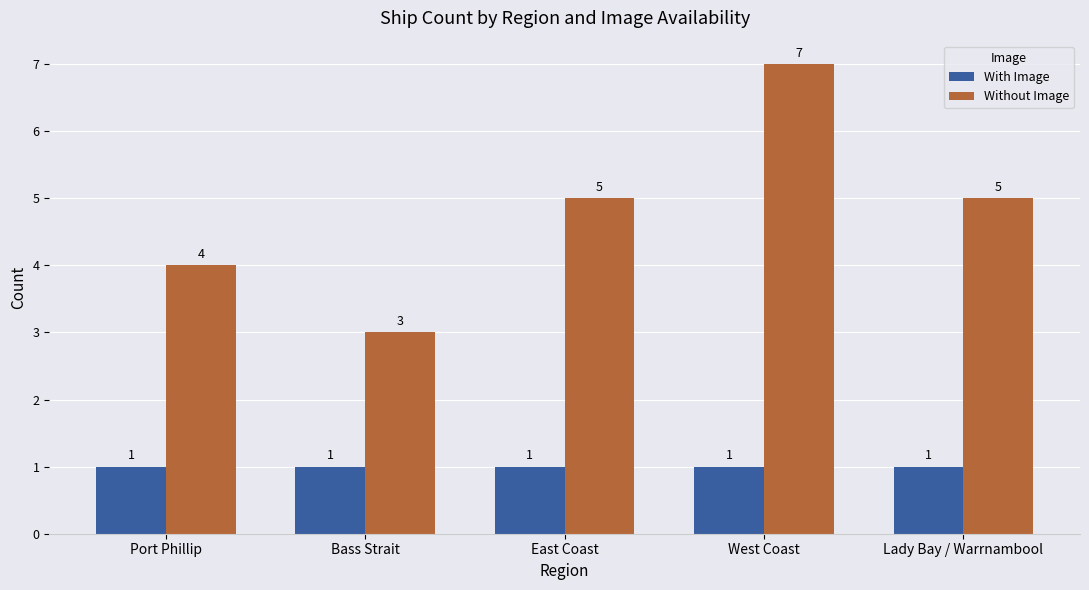

What is the sum of the Without Image values at East Coast and West Coast?

12